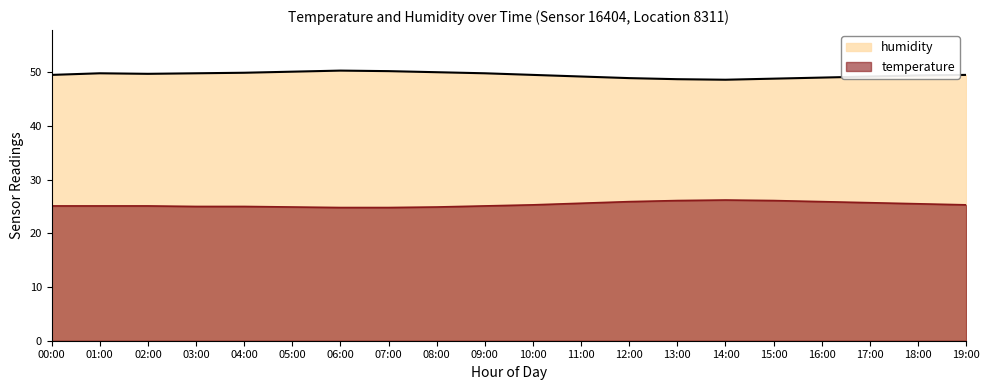

What is the total value across all series at 00:00?

74.6